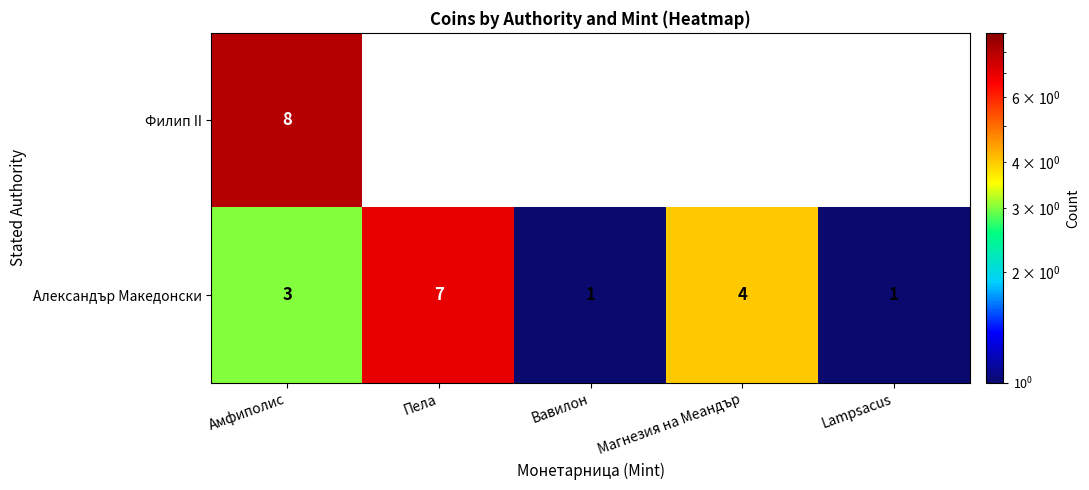

True or false: Александър Македонски has a value of 3 at Амфиполис.

True